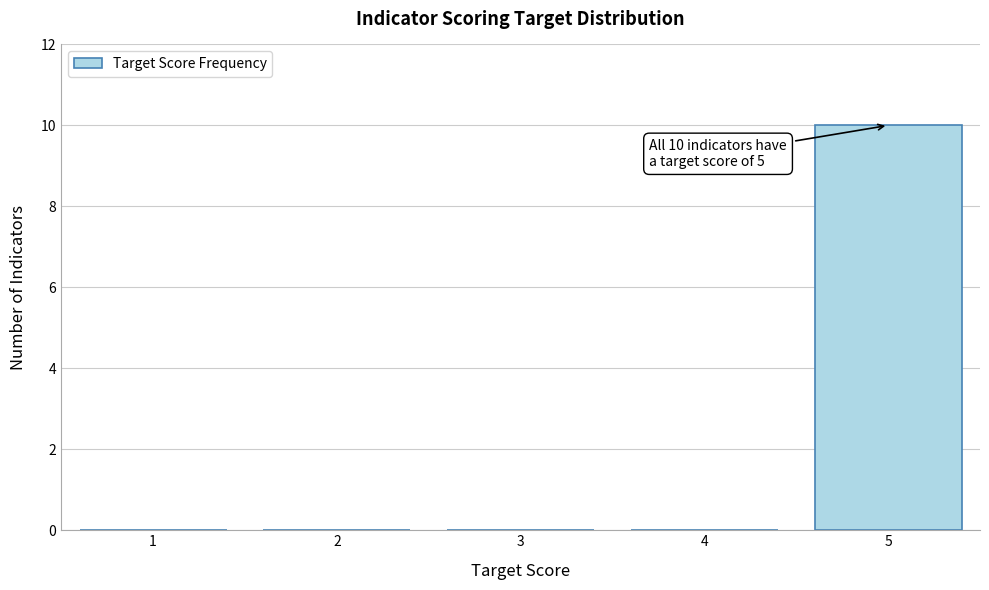

Reading left to right, list all the values displayed in this chart.

1=0	2=0	3=0	4=0	5=10